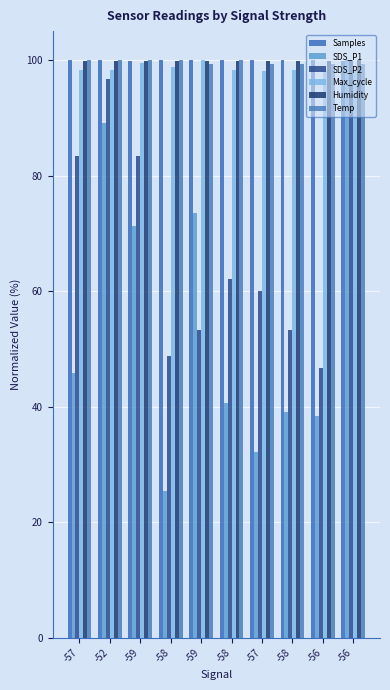

What is the spread (max minus min) of values at -58?

74.6